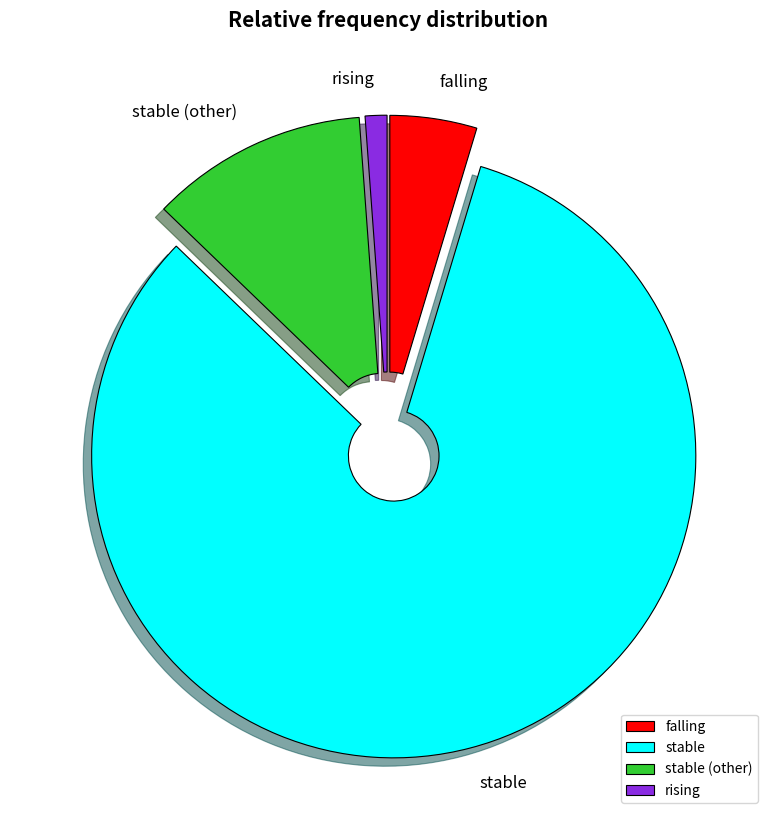

Approximately how many times larger is the value at falling compared to rising?

4.0